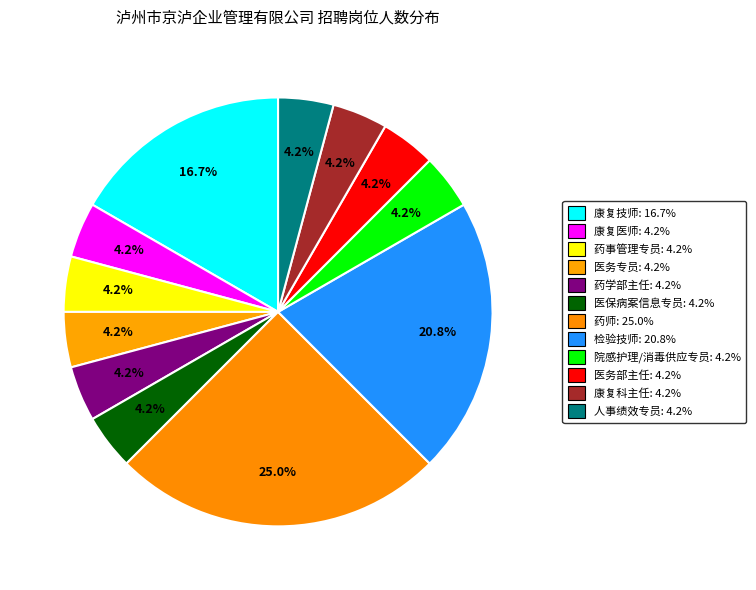

Count the number of slices in the pie.

12